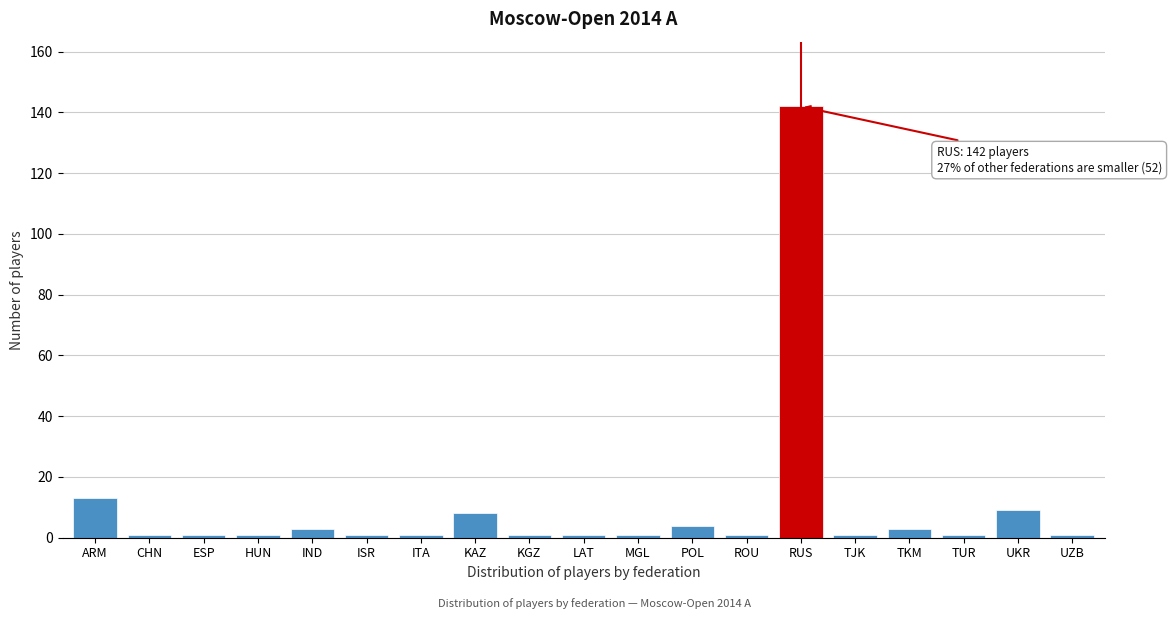

Reading left to right, list all the values displayed in this chart.

13	1	1	1	3	1	1	8	1	1	1	4	1	142	1	3	1	9	1